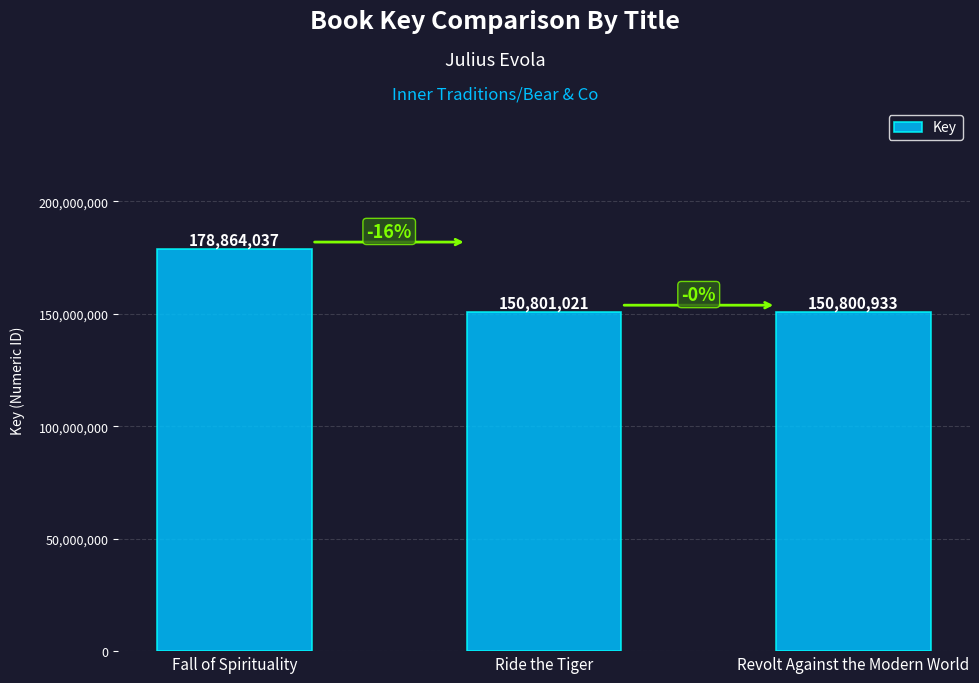

Are the bars horizontal?

No